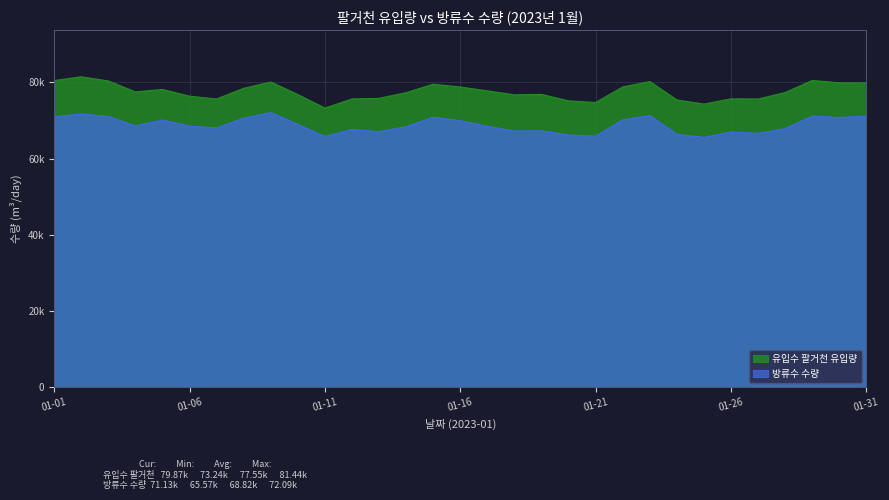

True or false: 방류수 수량 and 유입수 팔거천 유입량 cross at least once.

False